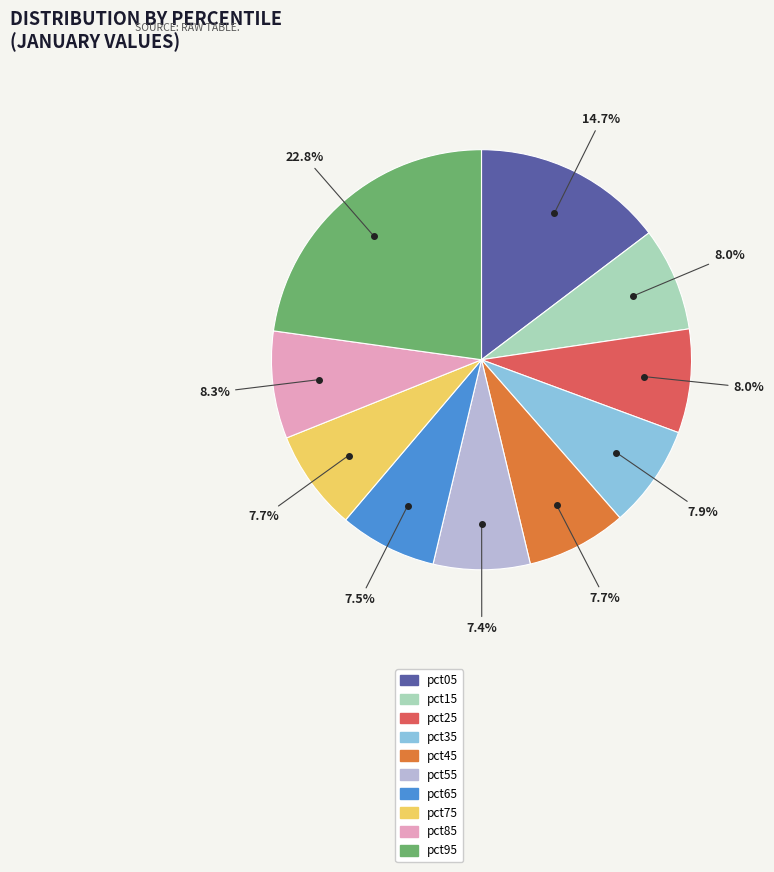

Is pct05 the majority of the pie?

No